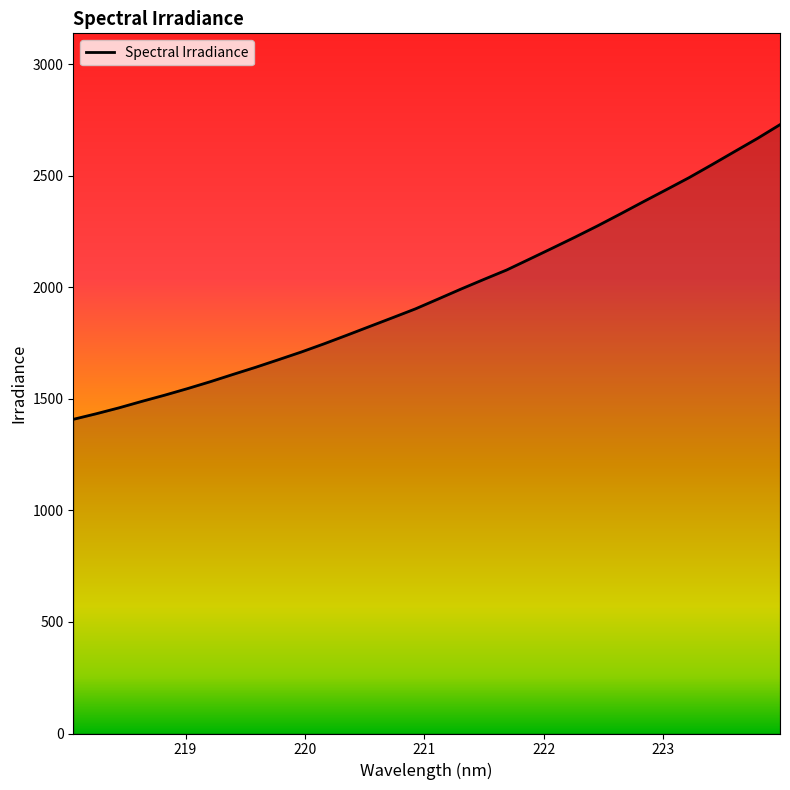

What is the difference between the maximum and minimum values?

1321.3